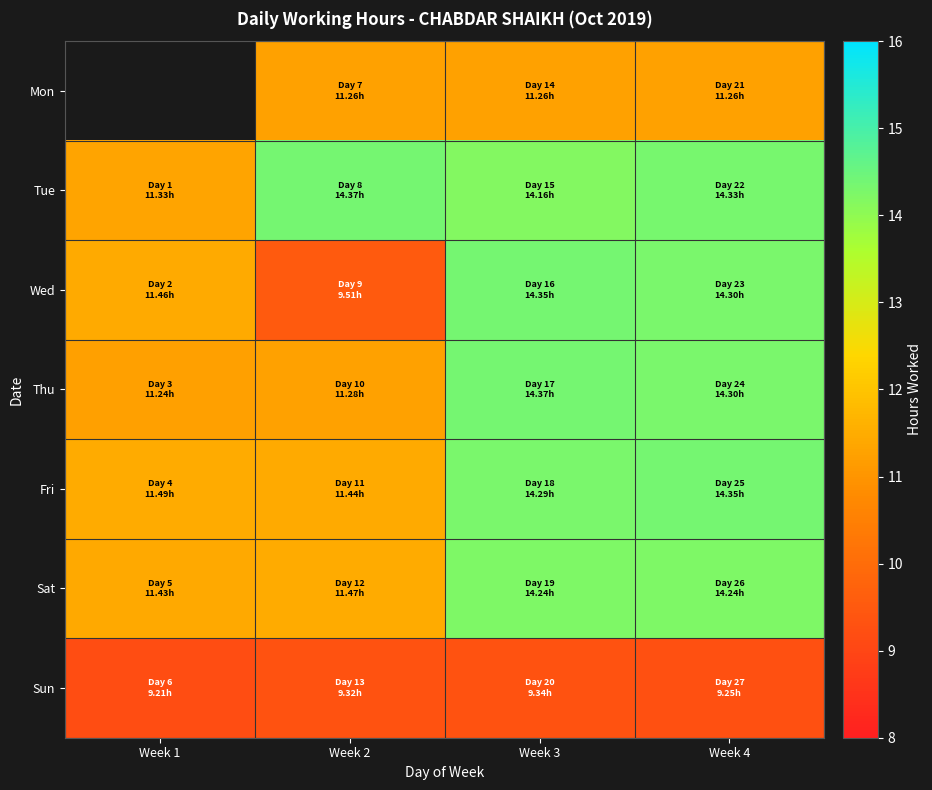

How many series are shown in this chart?

7